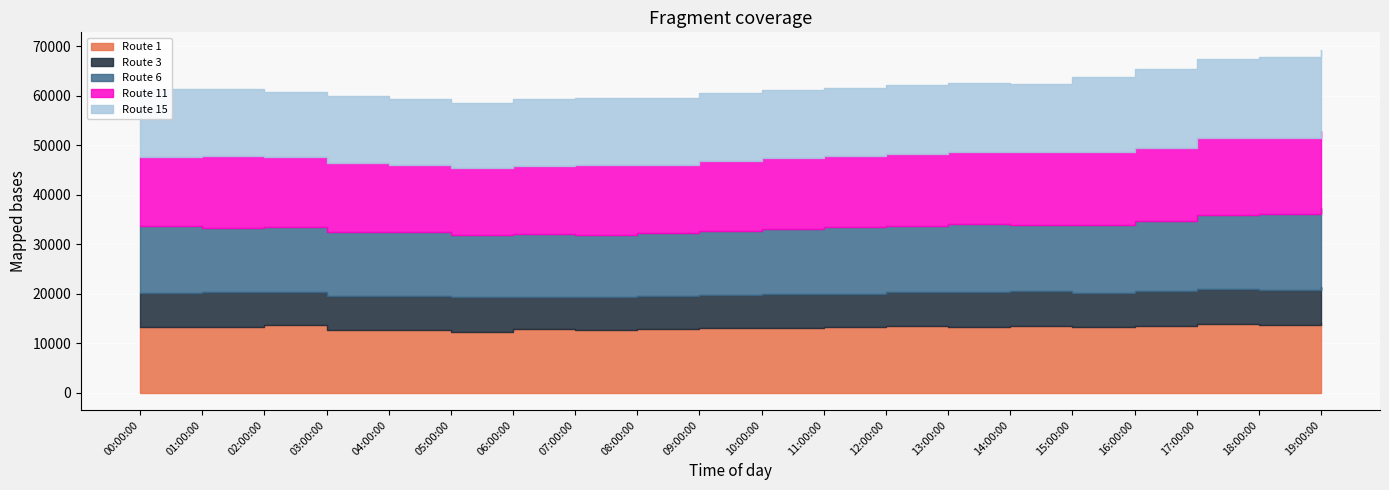

Which series has the largest total across all categories?

Route 11